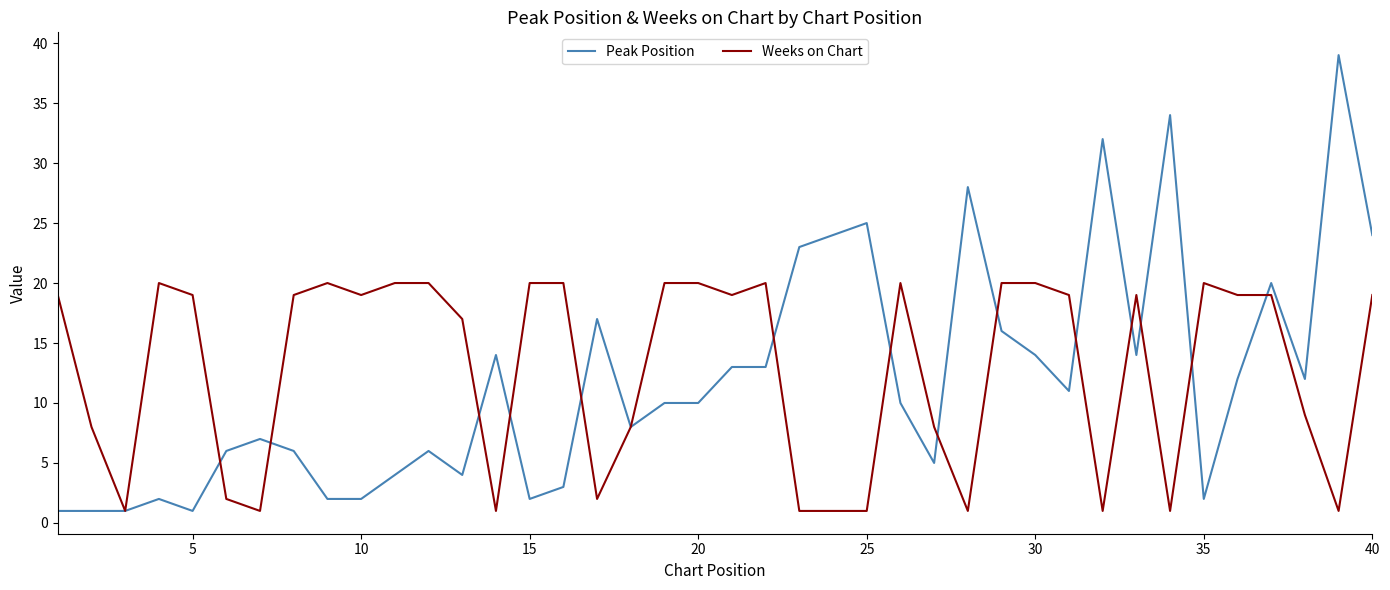

At how many categories does at least one series exceed 11?

34